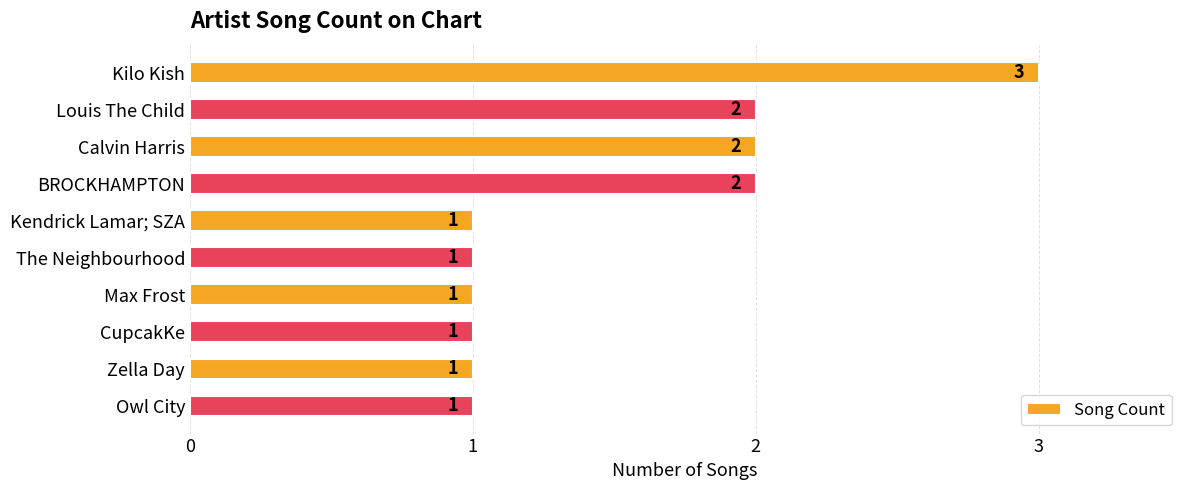

How many bars are there in total?

10